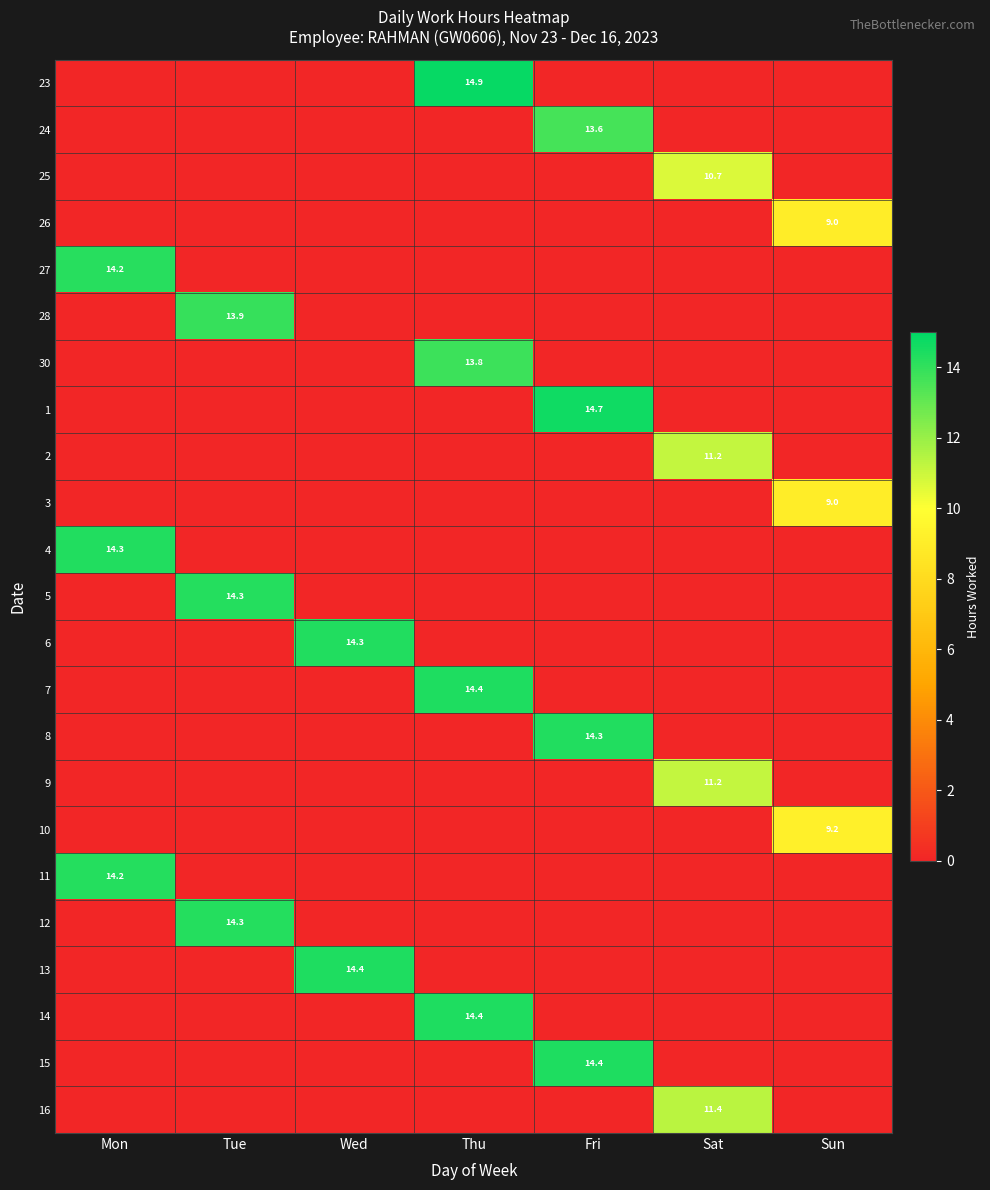

The value of 25 at Sat is 15.8. True or false?

False